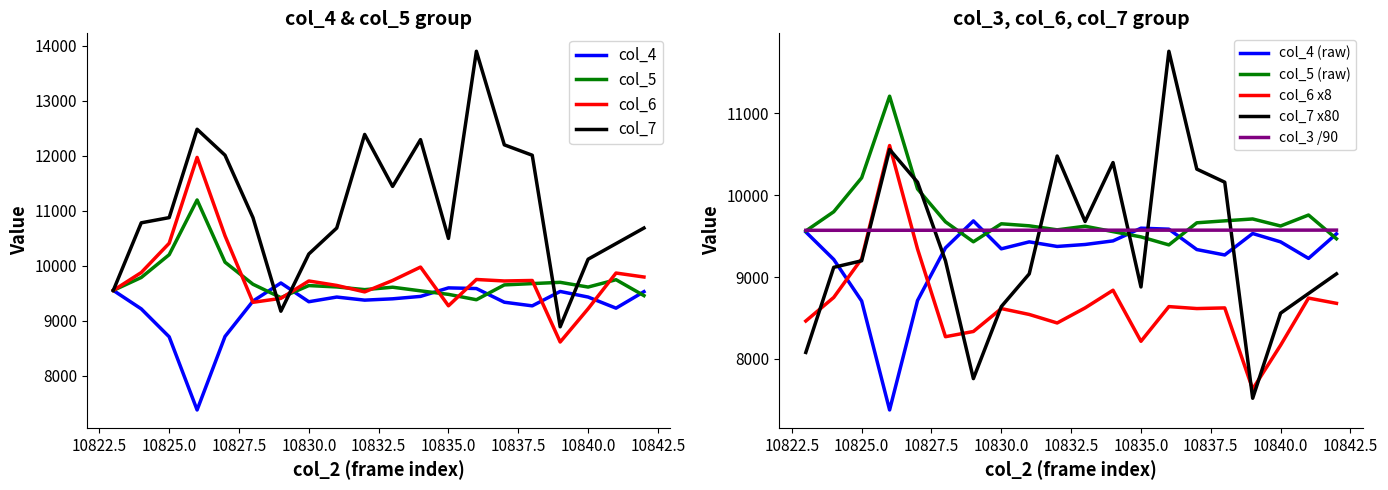

How many distinct data groups are displayed?

5